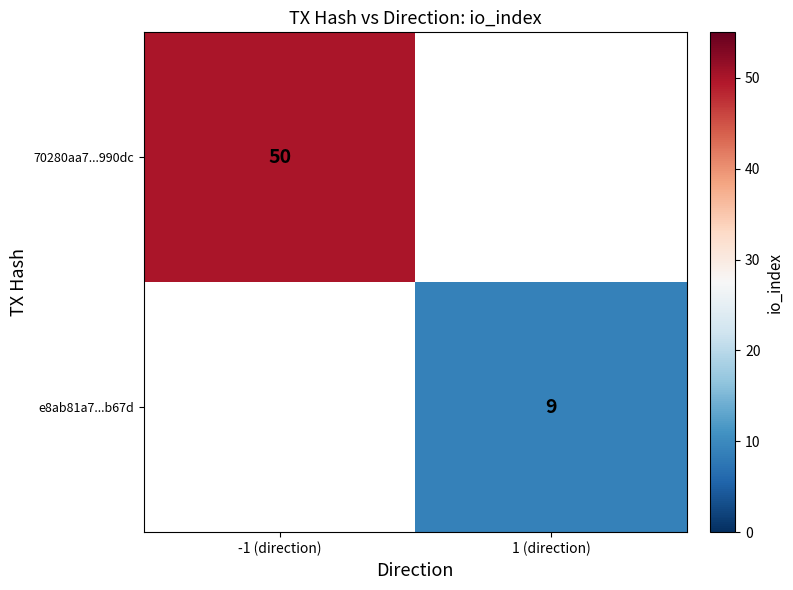

Is it true that e8ab81a7...b67d equals 2 at 1 (direction)?

False